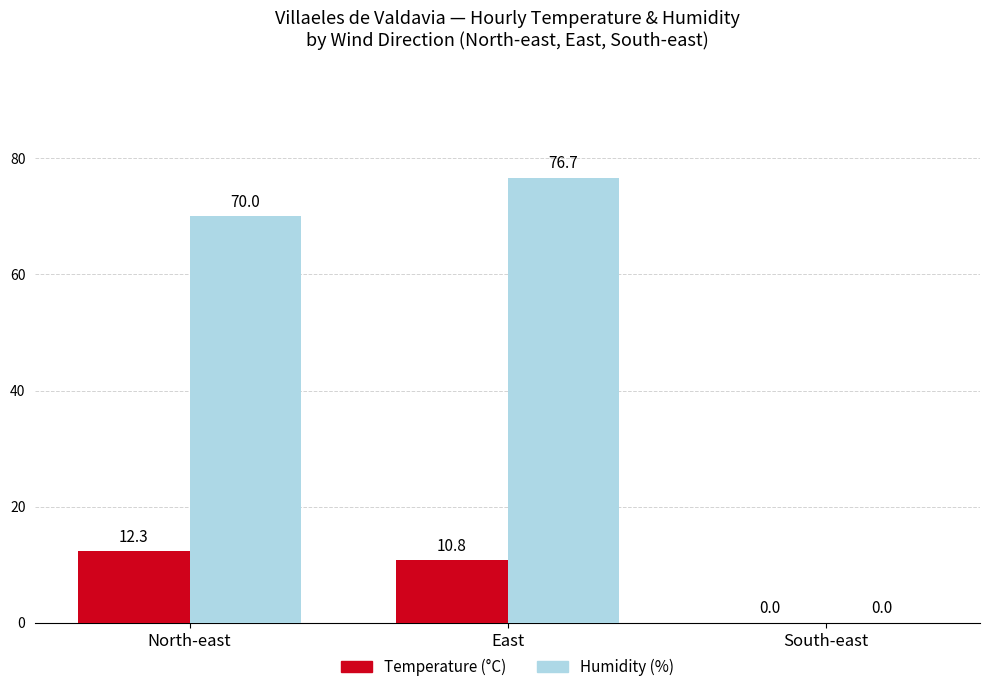

What are all the series names shown in the legend?

Temperature (°C), Humidity (%)